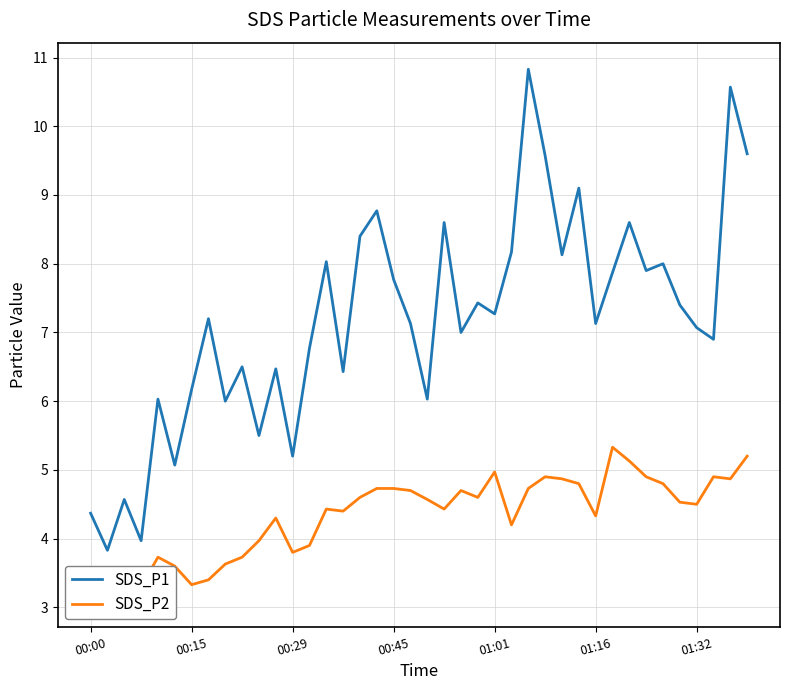

Rank the series by their maximum value, from highest to lowest.

SDS_P1, SDS_P2